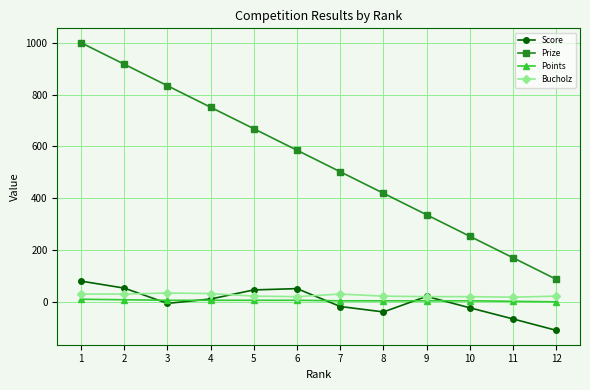

What is the smallest value displayed?

-110